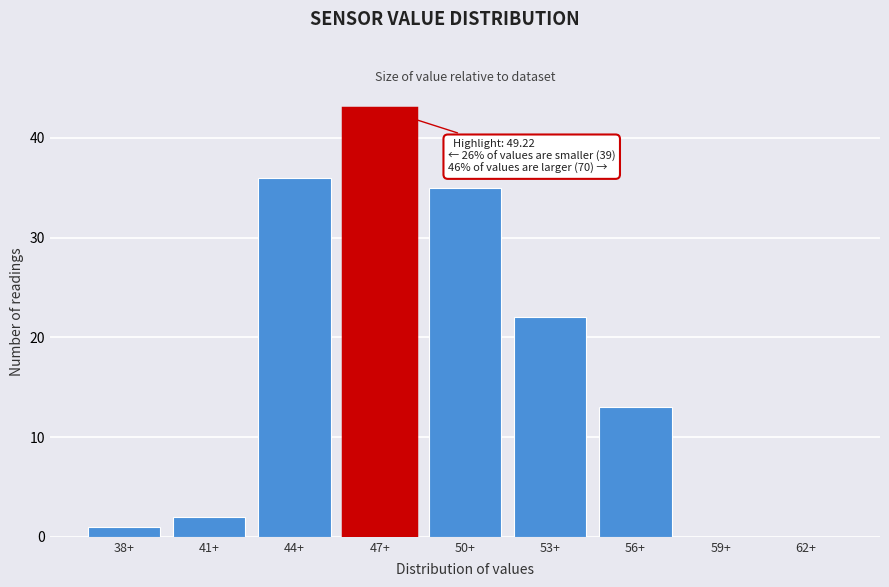

Reading left to right, list all the values displayed in this chart.

38+=1	41+=2	44+=36	47+=43	50+=35	53+=22	56+=13	59+=0	62+=0